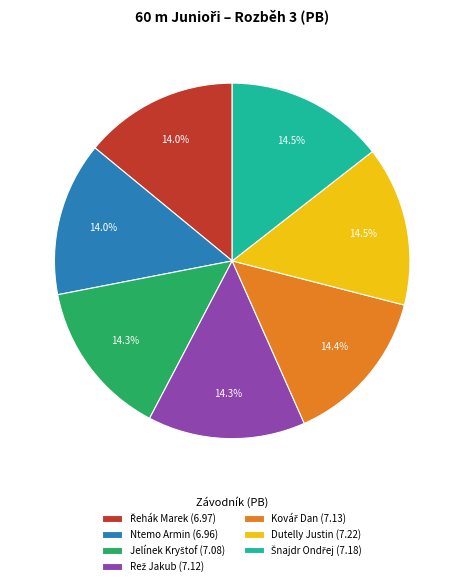

Is there any slice that represents more than half of the pie?

No